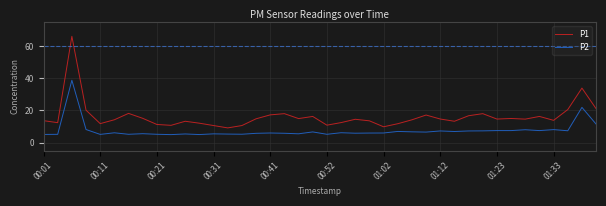

What is the maximum value shown in the chart?

66.1